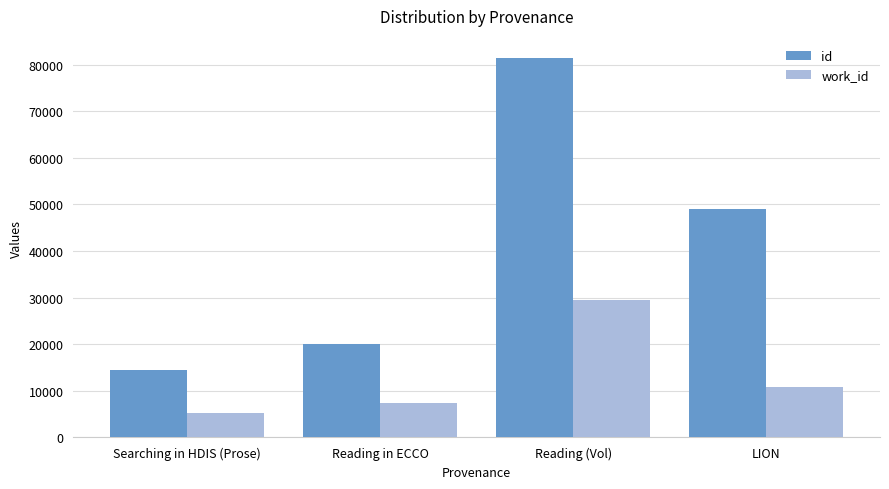

How many values in the id series are below 48953?

2